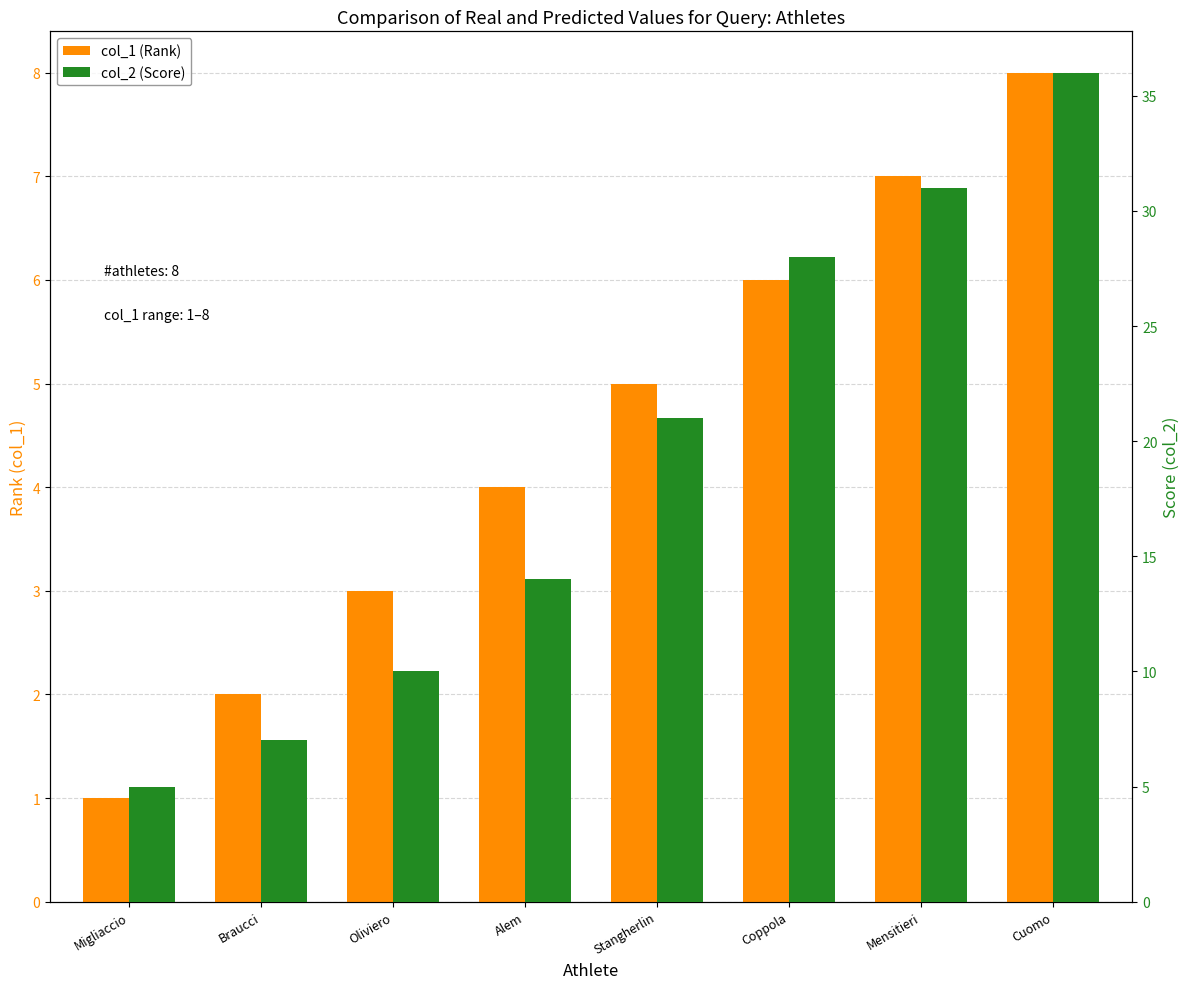

Are the bars horizontal?

No